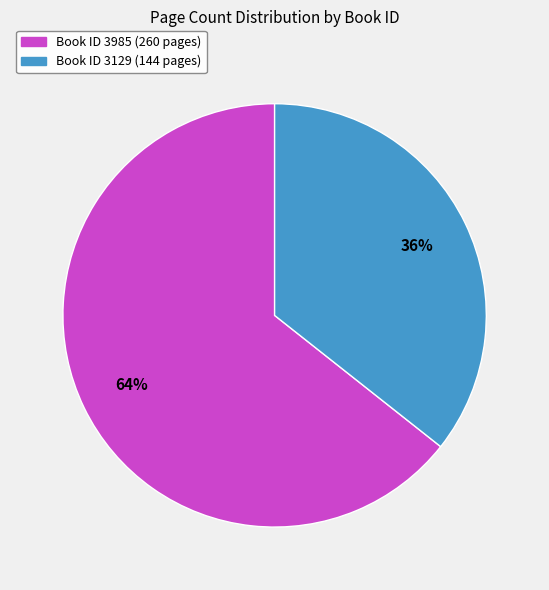

To the nearest percent, what is the average slice percentage?

50%